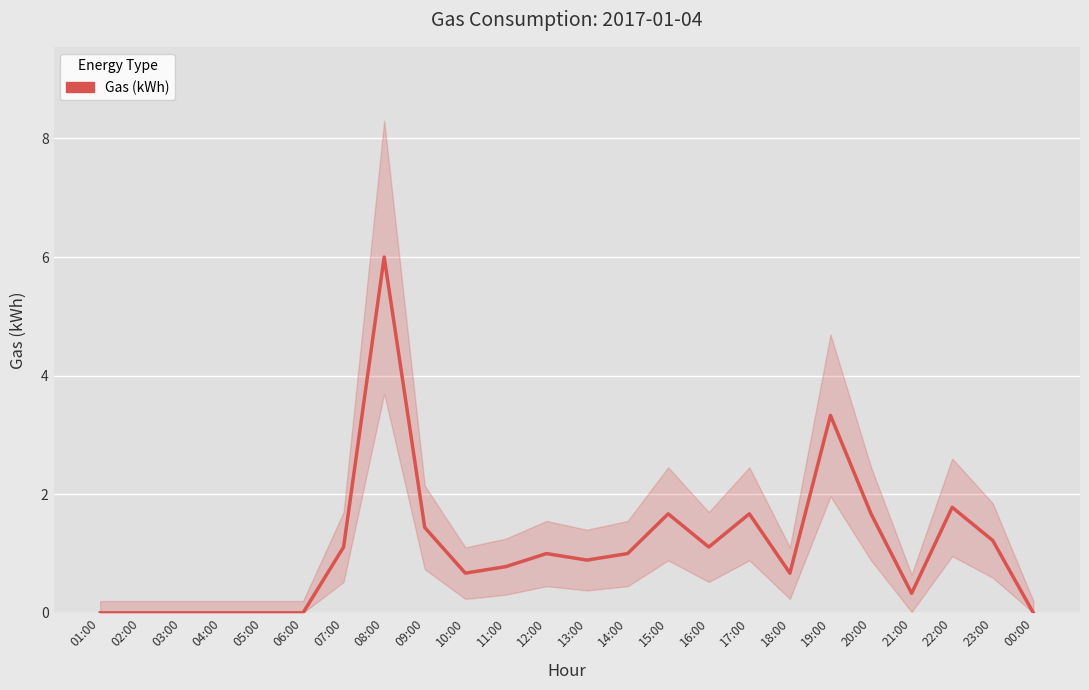

What is the greatest value displayed?

6.0